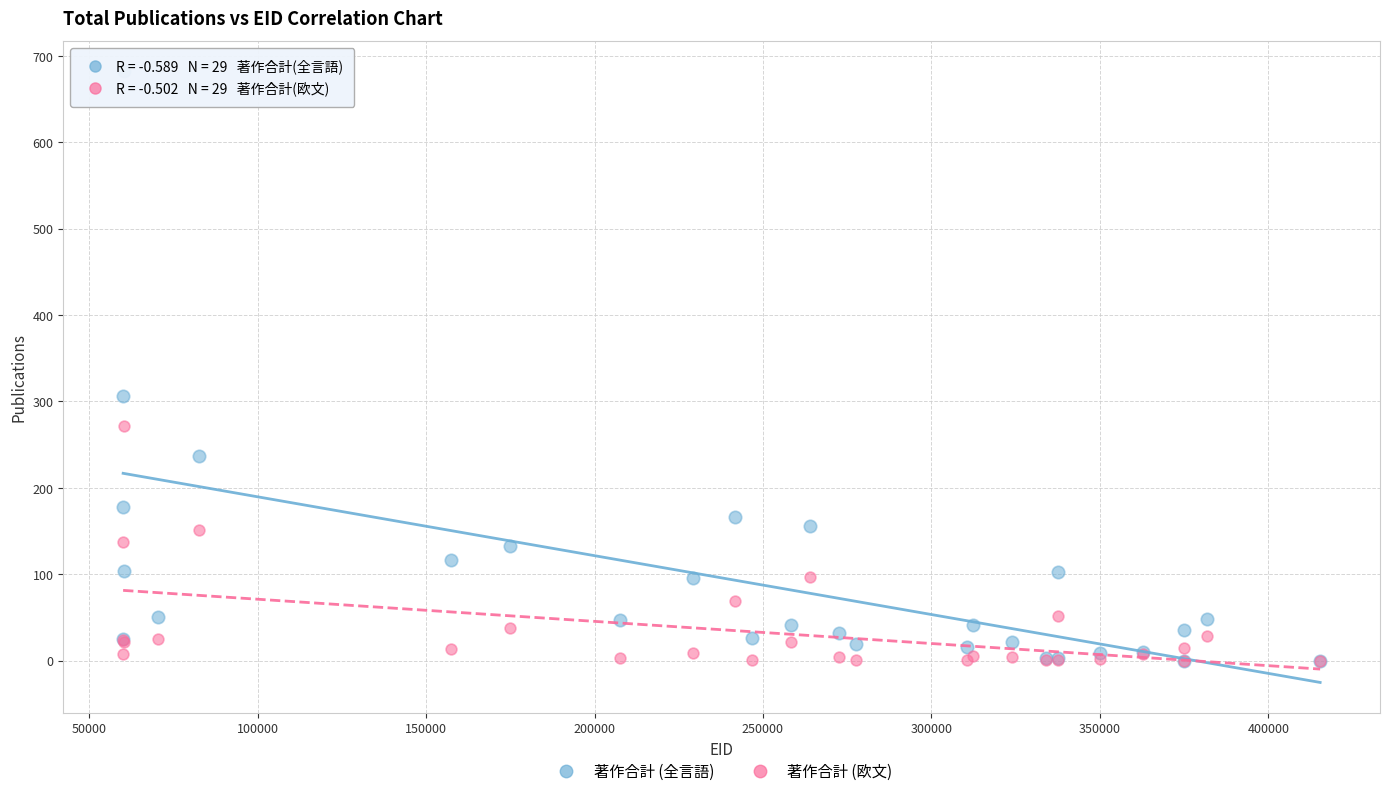

Which series reaches the maximum Y coordinate?

著作合計 (全言語)